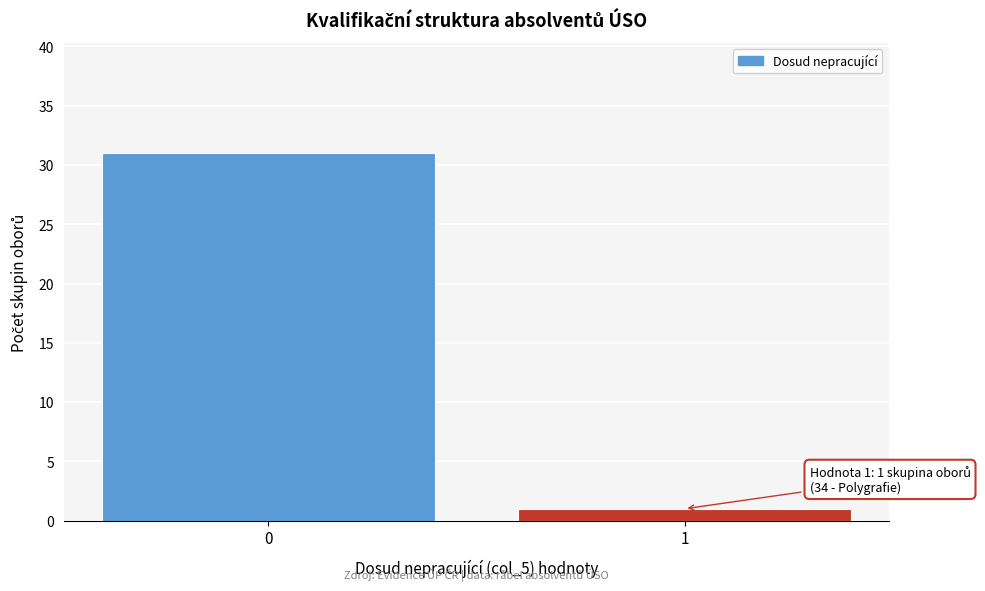

Reading left to right, extract all data points from this chart.

31	1